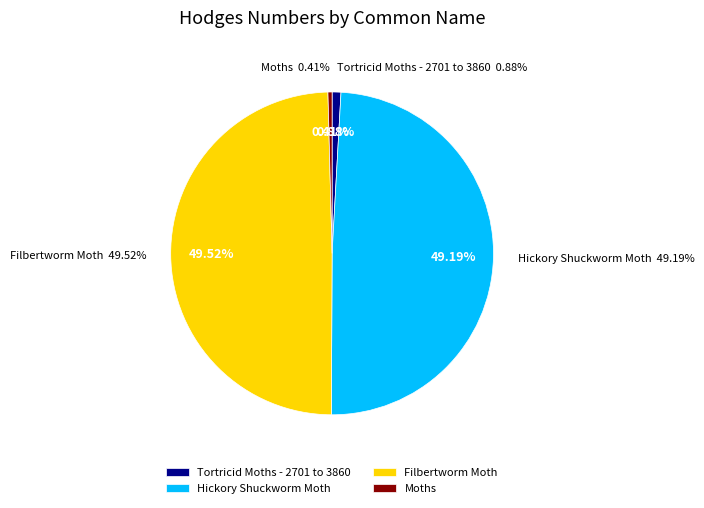

Which category has the smallest portion of the pie?

Moths